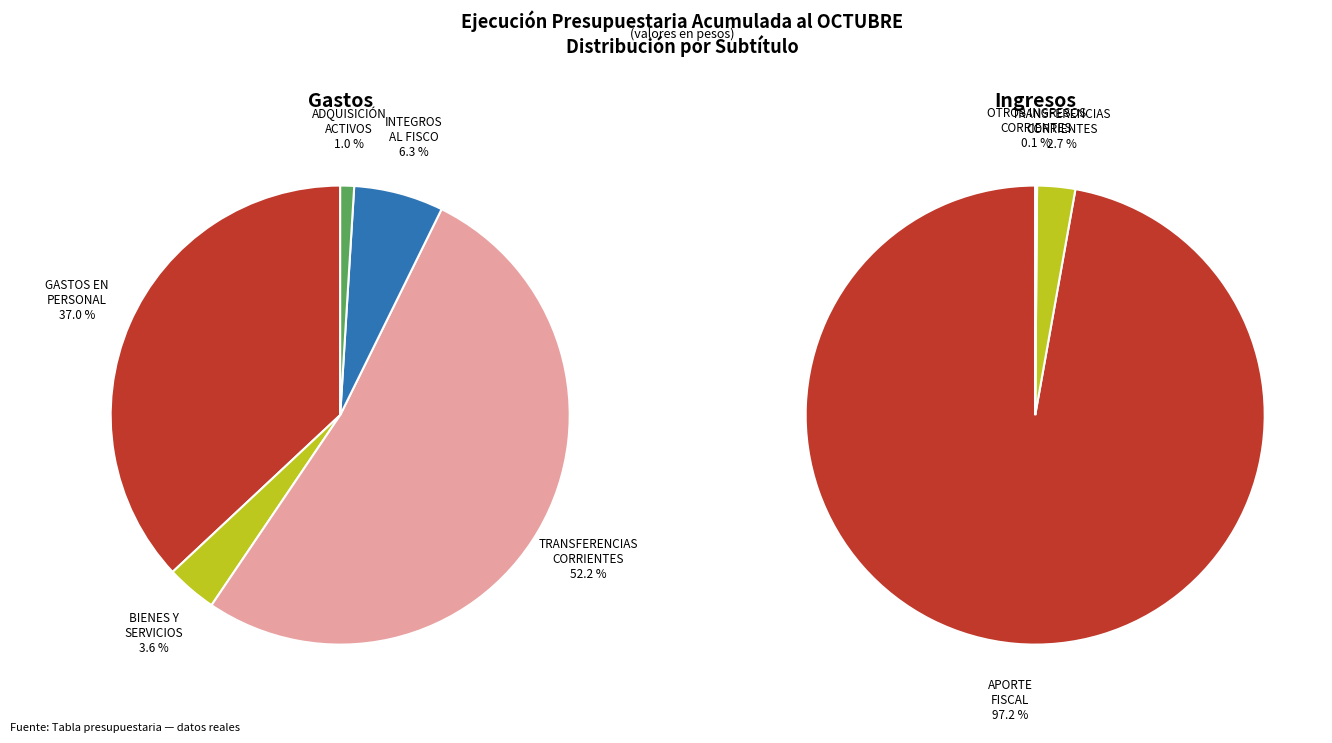

What is the change in value from INTEGROS AL FISCO to APORTE FISCAL (Ingresos)?

+7173639